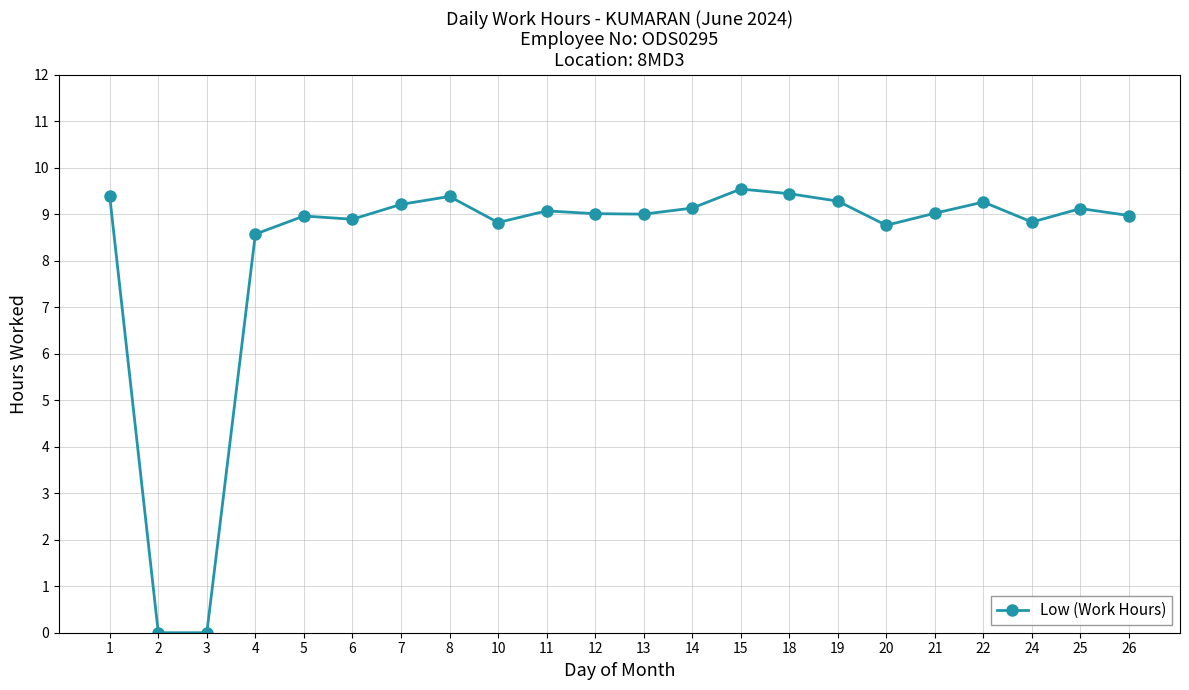

True or false: there are more than 2 points higher than both neighbors.

True